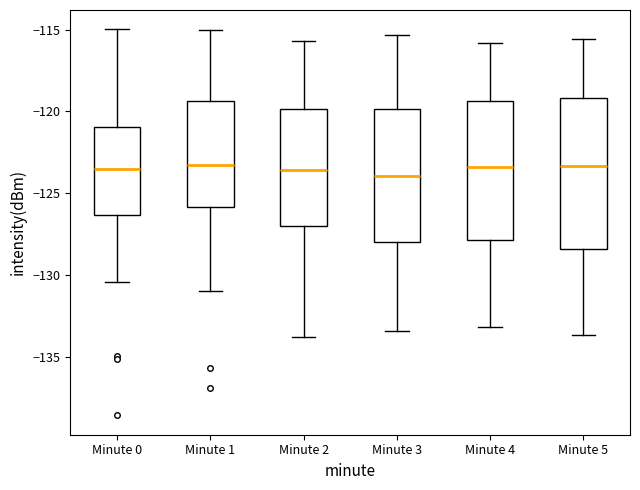

Where is the lower edge of the box for Minute 5 on the y-axis? The values are not printed on the chart, so give them approximately, as read against the axis.

-128.5